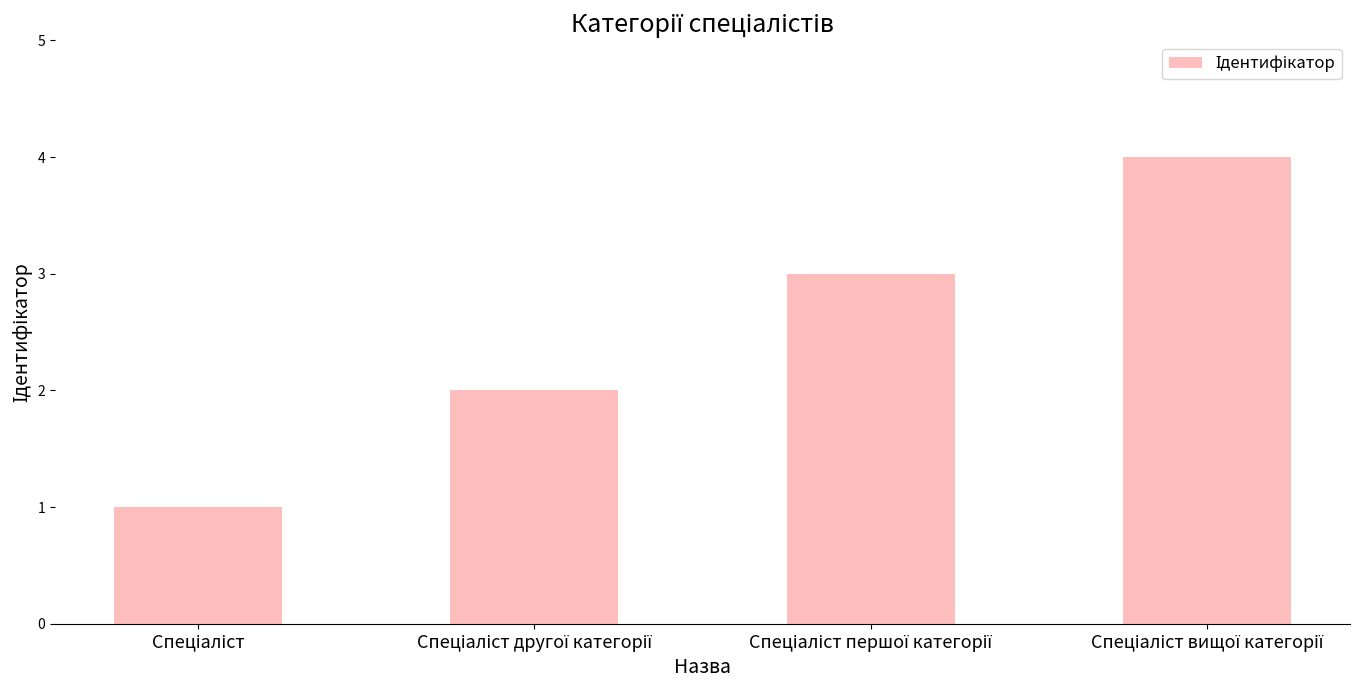

How many data points does each series have?

4